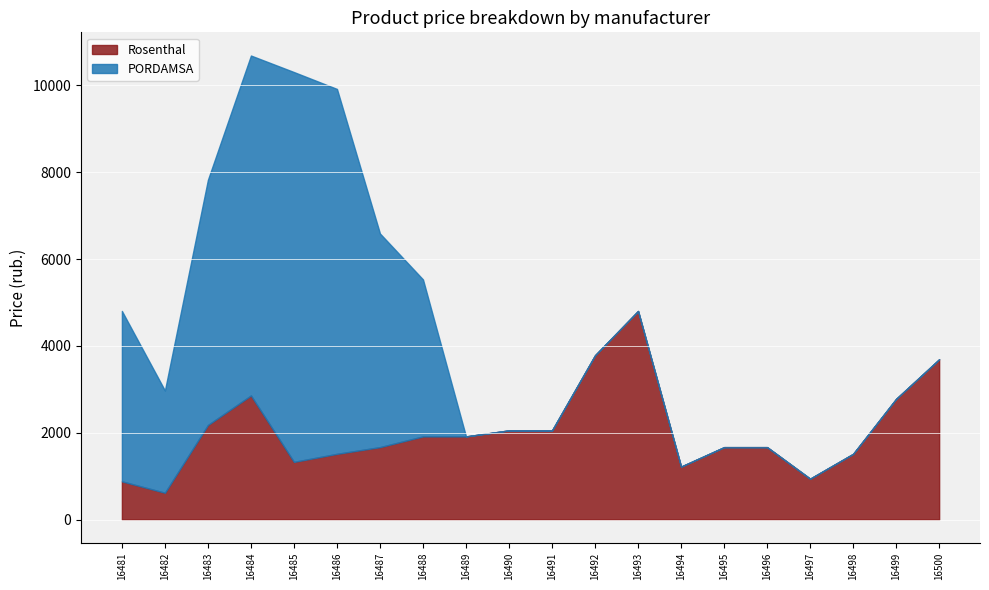

How many data points in Rosenthal are less than 1915?

10